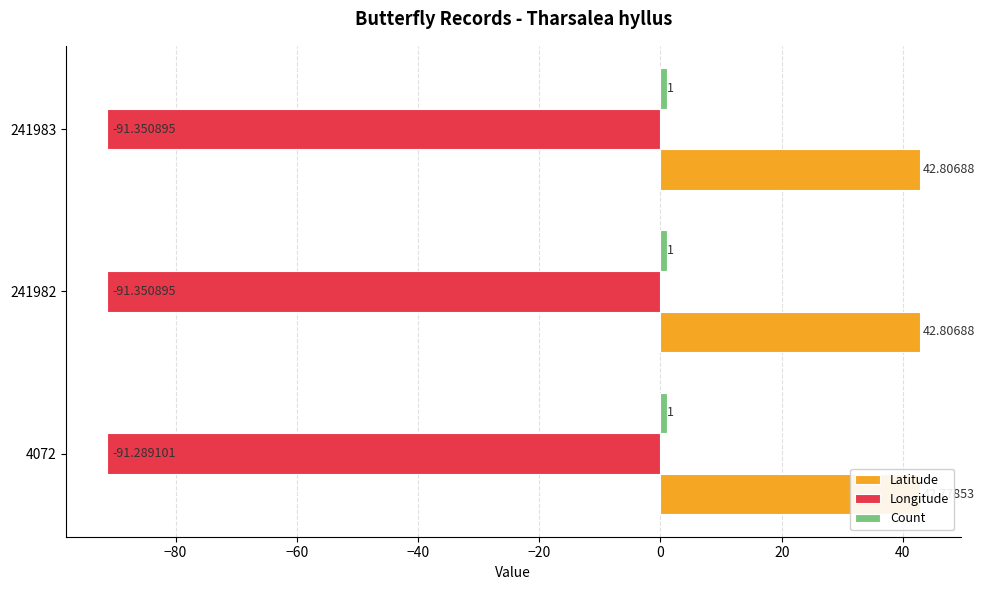

What is the sum of all Longitude values?

-274.0